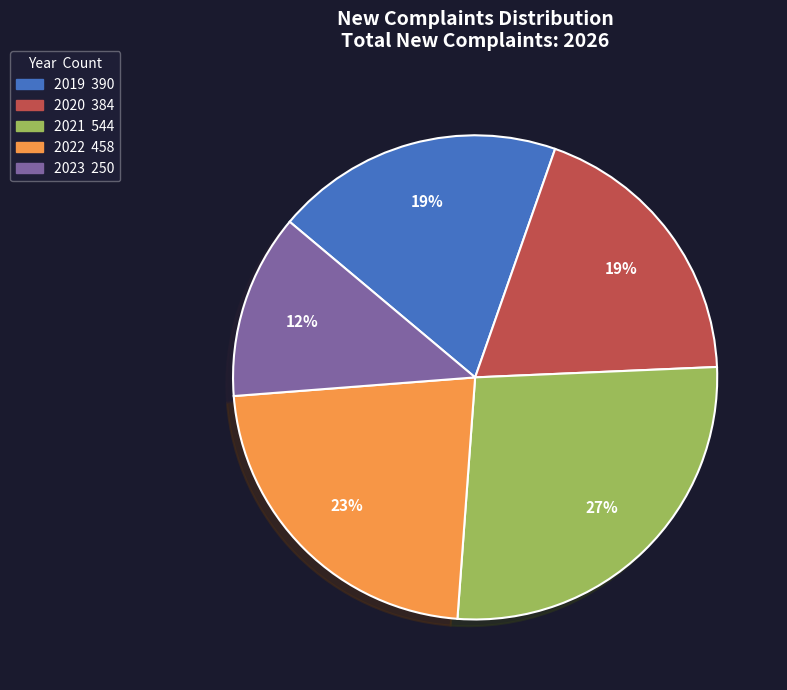

Count the number of slices in the pie.

5